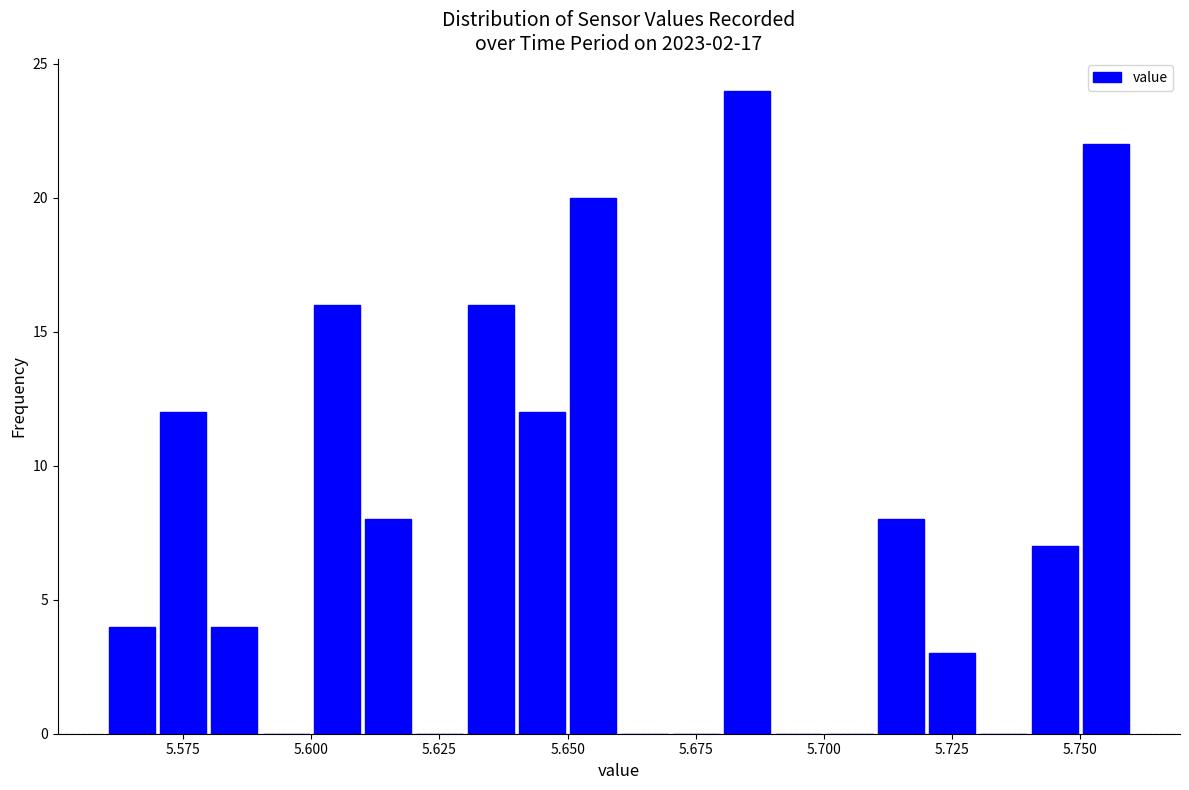

Around what value on the x-axis is the tallest bar? Give the approximate position of its centre, as read against the axis.

5.685